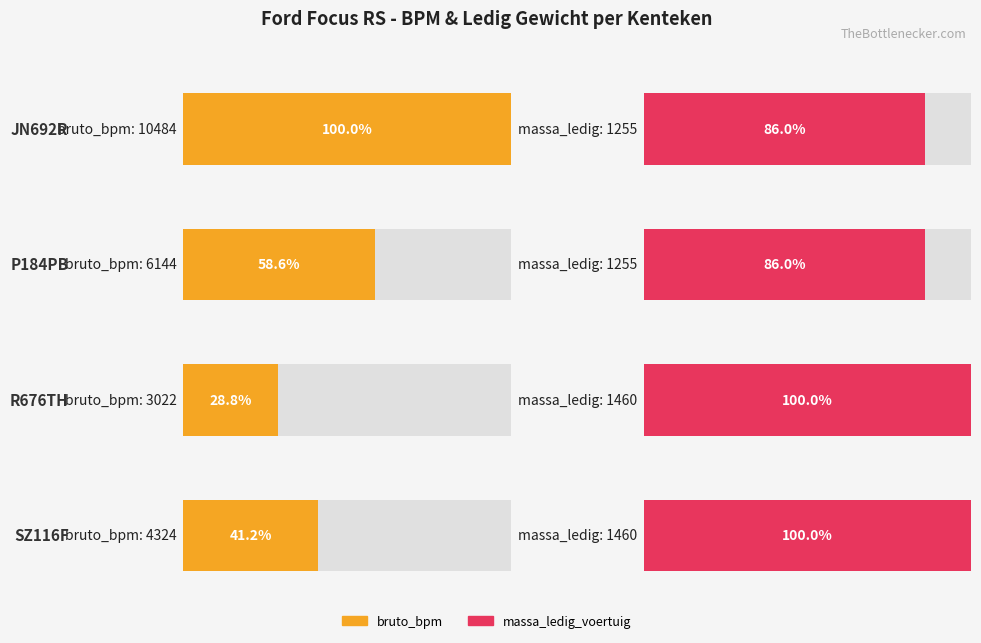

What position from the right is R676TH?

2